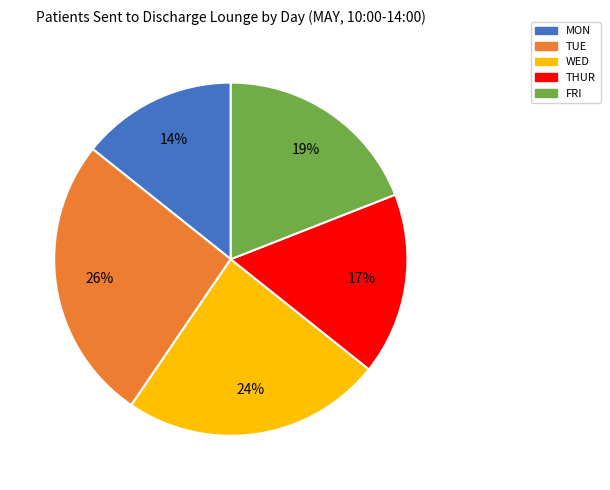

To the nearest percent, what is the difference between the MON and TUE slice percentages?

12%